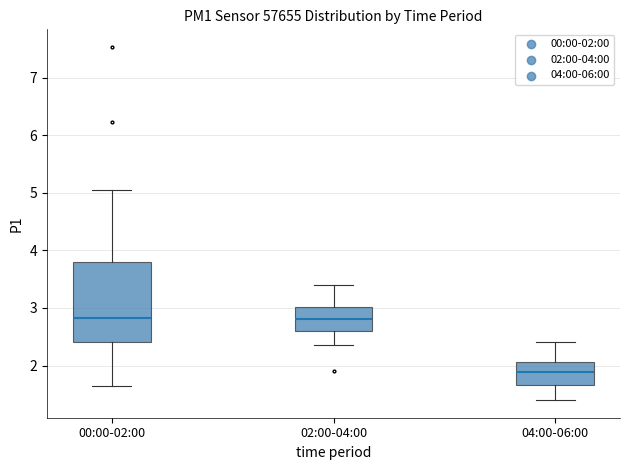

Reading left to right, transcribe this box plot: for each box, give where its median line is, the range the box spans, and where its two whiskers end, as read against the y-axis. The values are not printed on the chart, so give them approximately, as read against the axis.

00:00-02:00: median 2.8, box 2.4 to 3.8, whiskers 1.7 to 5.1
02:00-04:00: median 2.8, box 2.6 to 3.0, whiskers 2.4 to 3.4
04:00-06:00: median 1.9, box 1.7 to 2.1, whiskers 1.4 to 2.4